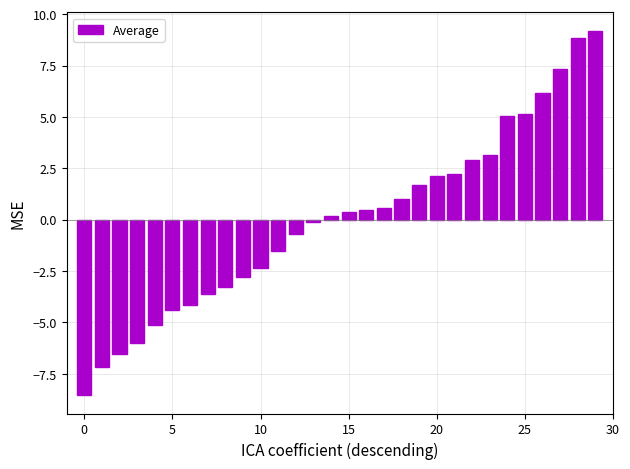

What is the difference between the maximum and minimum values?

17.7